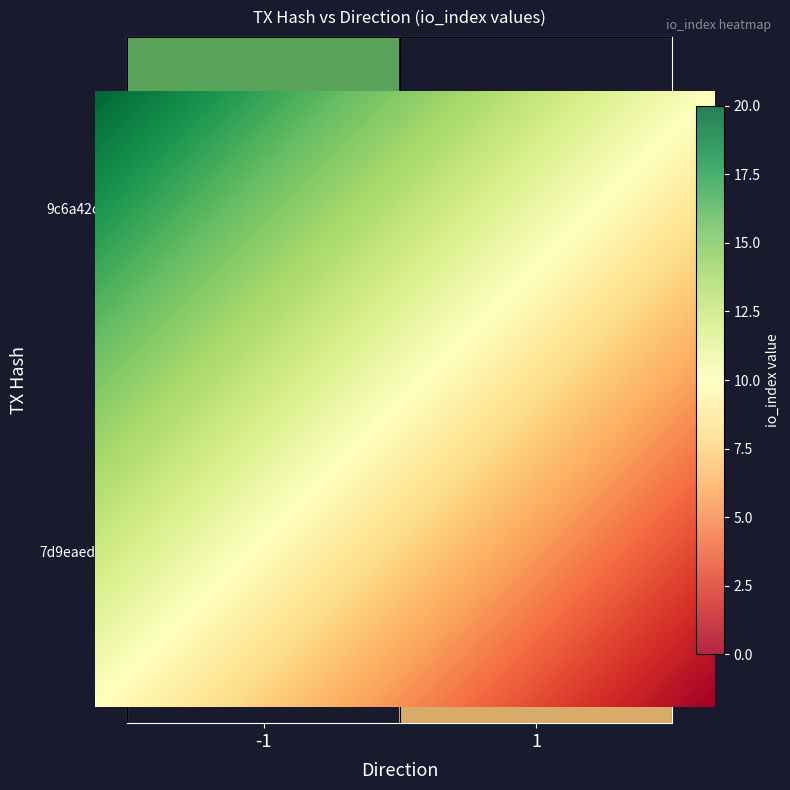

The 9c6a42cff2656a79ccc10a2e69aea6a3f0a561e series shows 16 at io_index. True or false?

True